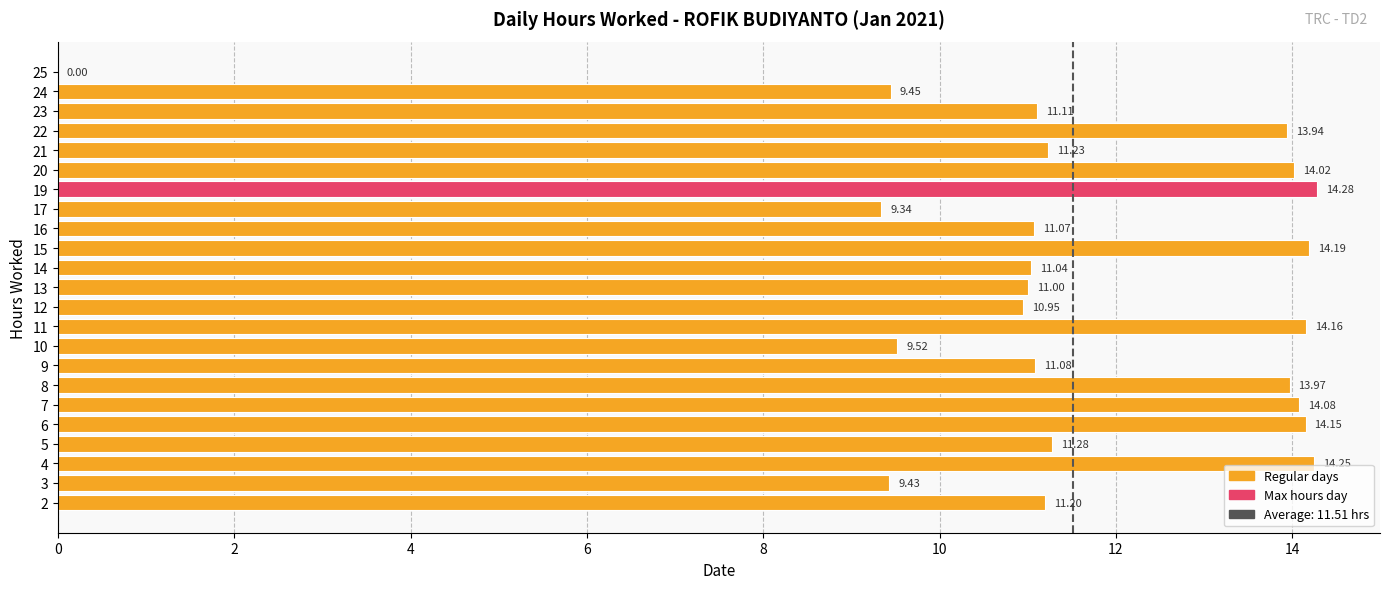

True or false: the data shows 18.4 at 10.

False